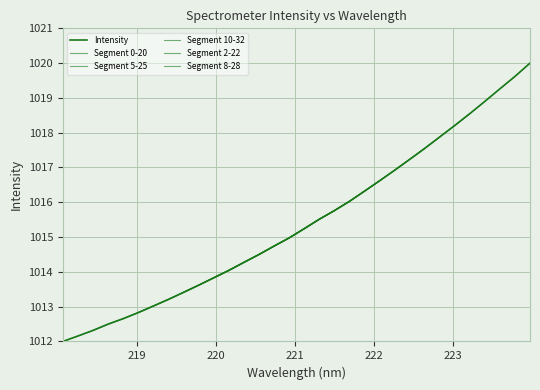

How many lines are shown in the chart?

1